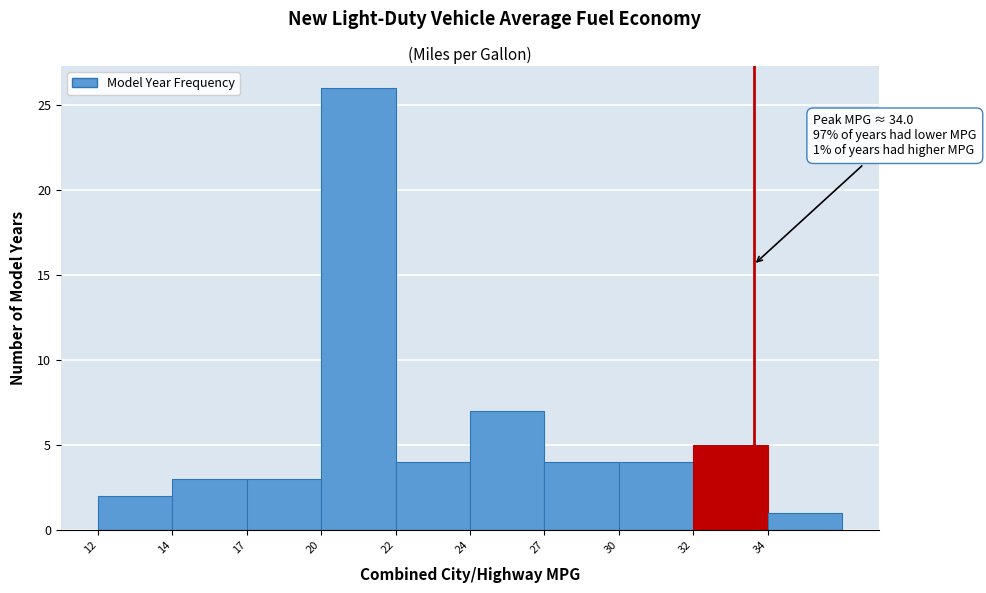

Reading left to right, what are all the values shown in this chart?

2	3	3	26	4	7	4	4	5	1